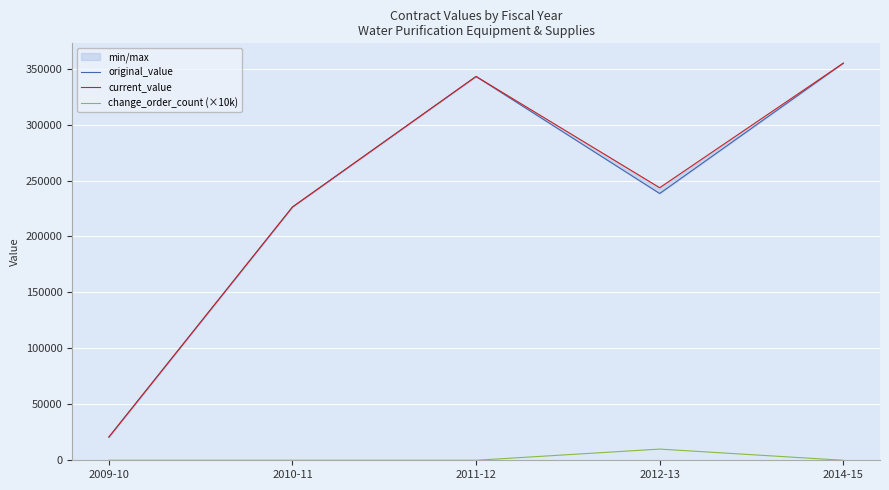

Is it true that original_value equals 380230.6 at 2010-11?

False